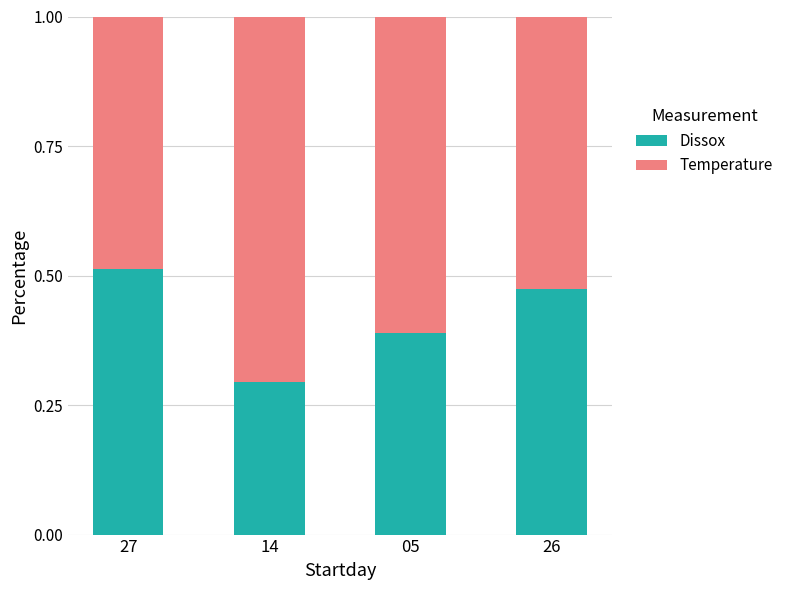

What is the lowest value of the Dissox series?

0.3